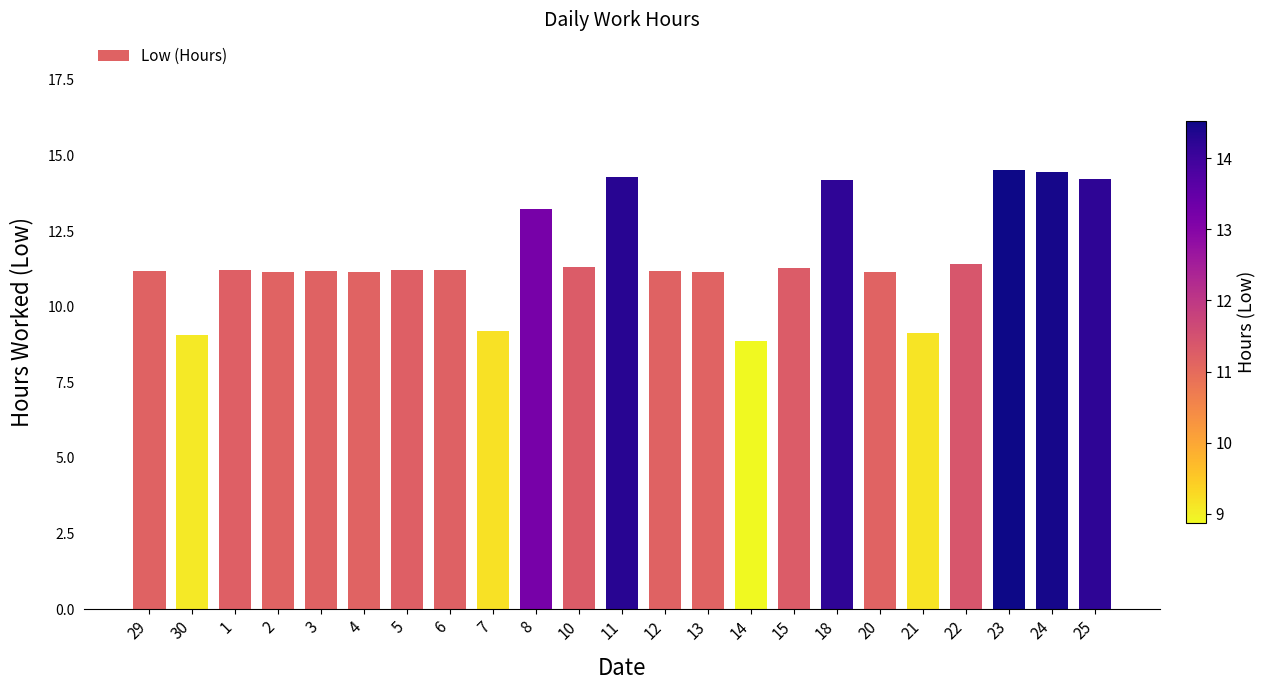

How many data points are above 11?

19